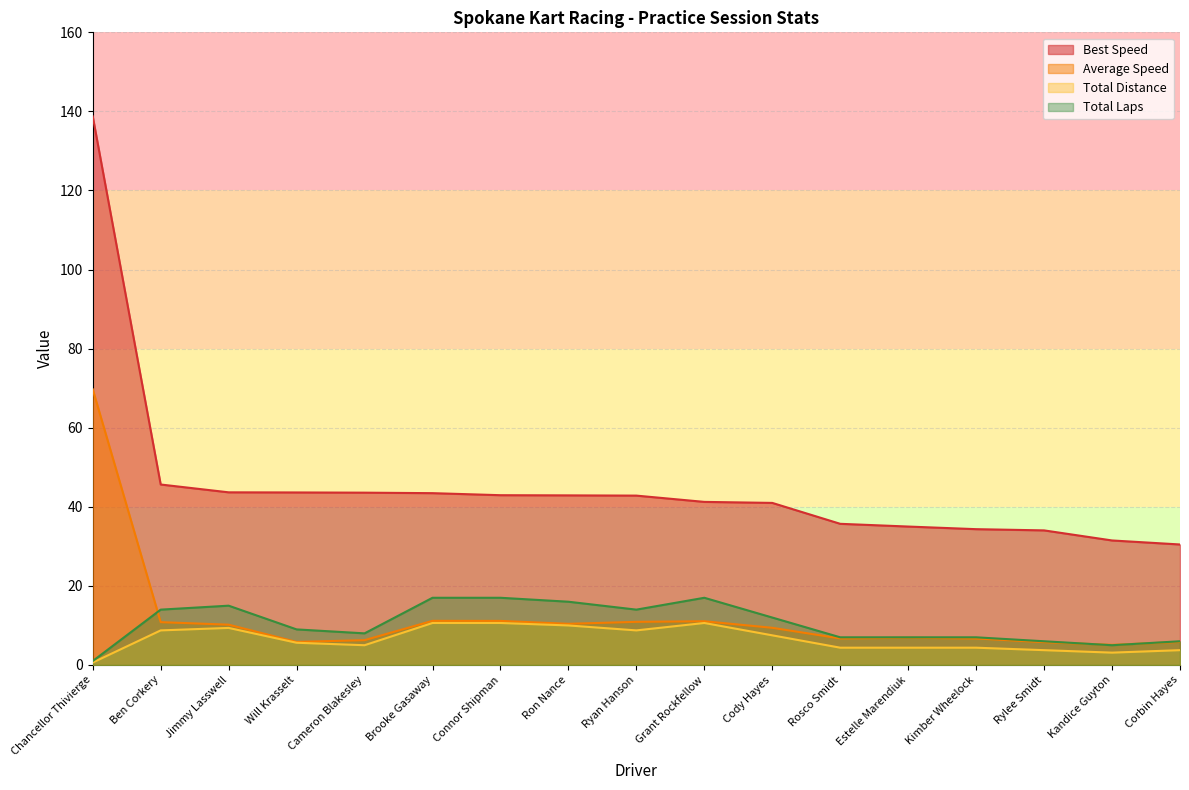

What is the difference between the maximum and second lowest values in the Total Distance series?

7.5